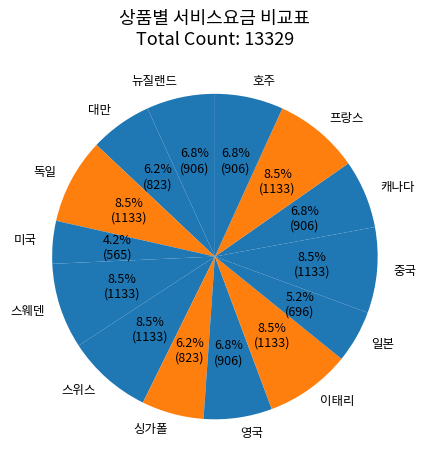

What portion of the pie excludes 호주?

93.2%